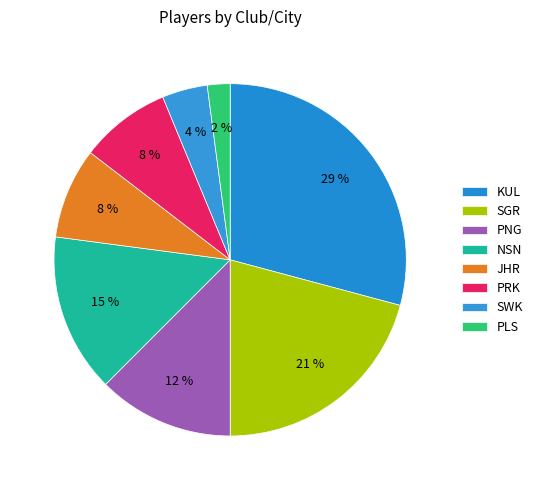

Does KUL account for over 50% of the chart?

No